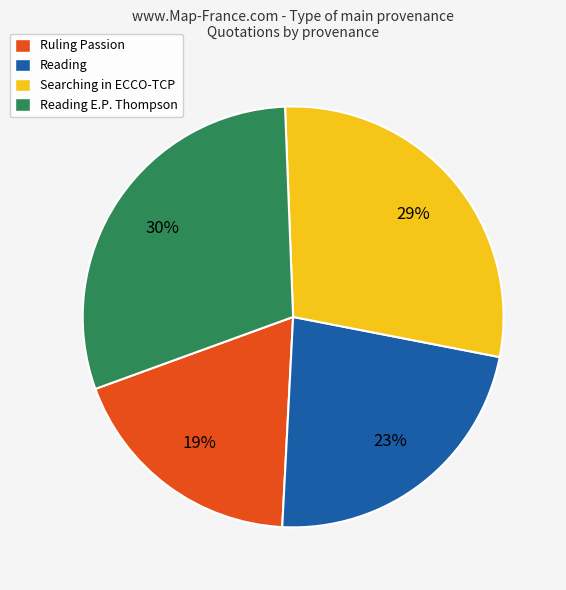

Which slice is the largest?

Reading E.P. Thompson